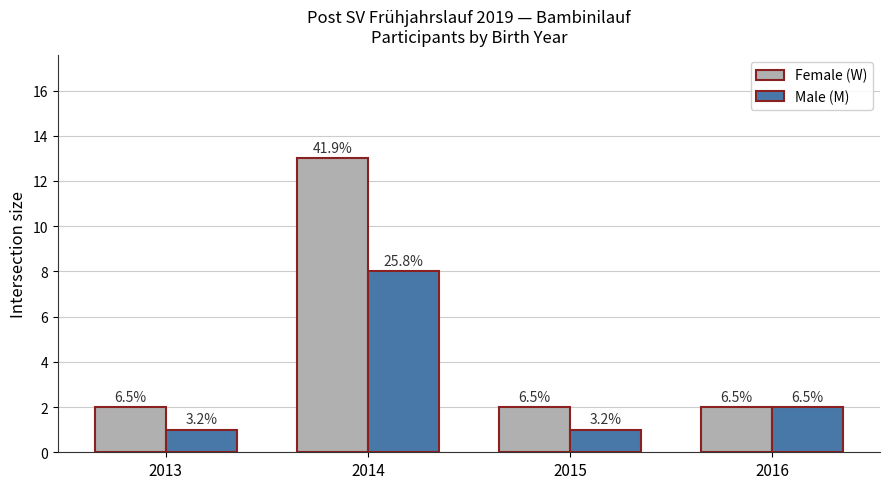

At which label does Male (M) first exceed 2?

2014